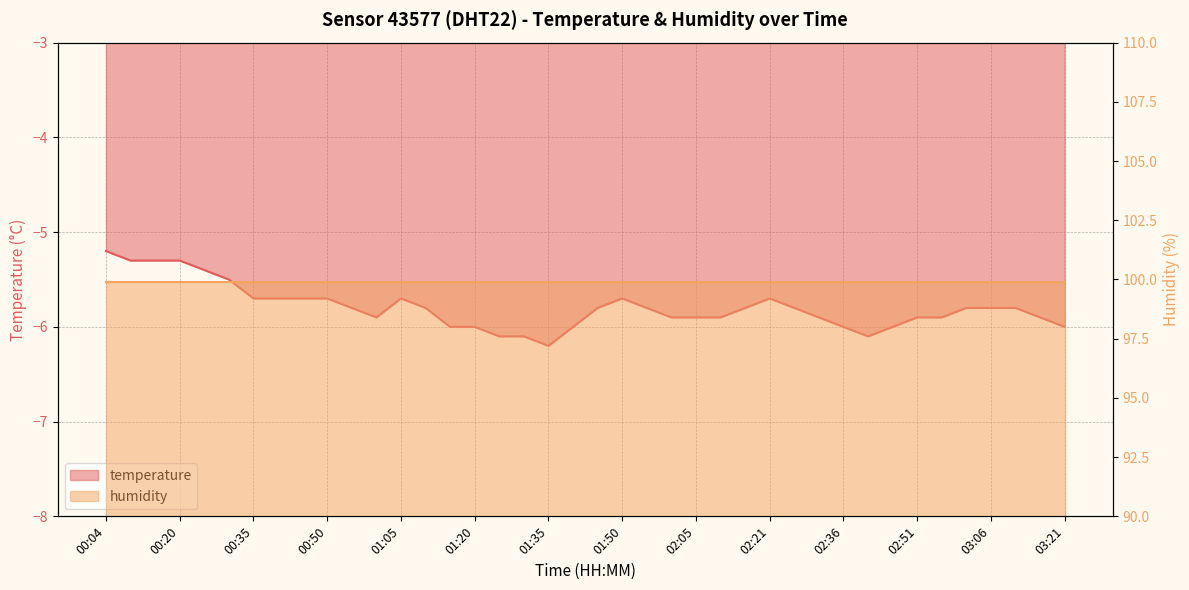

Rank the categories by value from lowest to highest.

01:35, 01:25, 01:30, 02:41, 01:15, 01:20, 01:40, 02:36, 02:46, 03:21, 01:00, 02:00, 02:05, 02:10, 02:31, 02:51, 02:56, 03:16, 00:55, 01:10, 01:45, 01:55, 02:15, 02:26, 03:01, 03:06, 03:11, 00:35, 00:40, 00:45, 00:50, 01:05, 01:50, 02:21, 00:30, 00:25, 00:10, 00:15, 00:20, 00:04